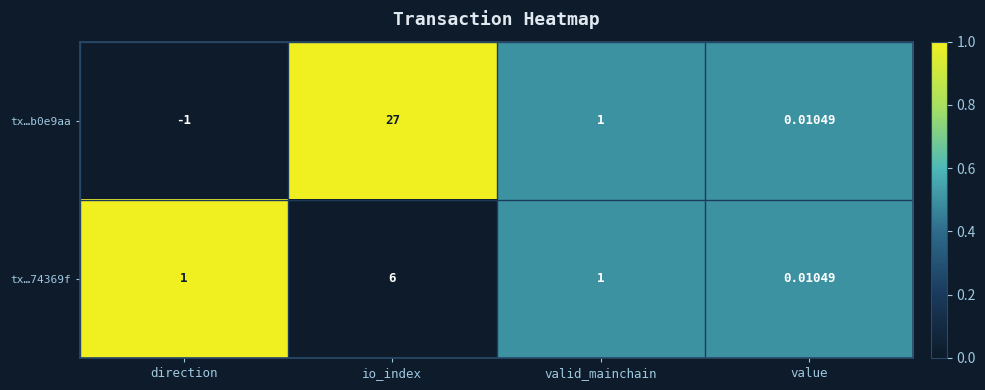

How many categories are shown in the chart?

4